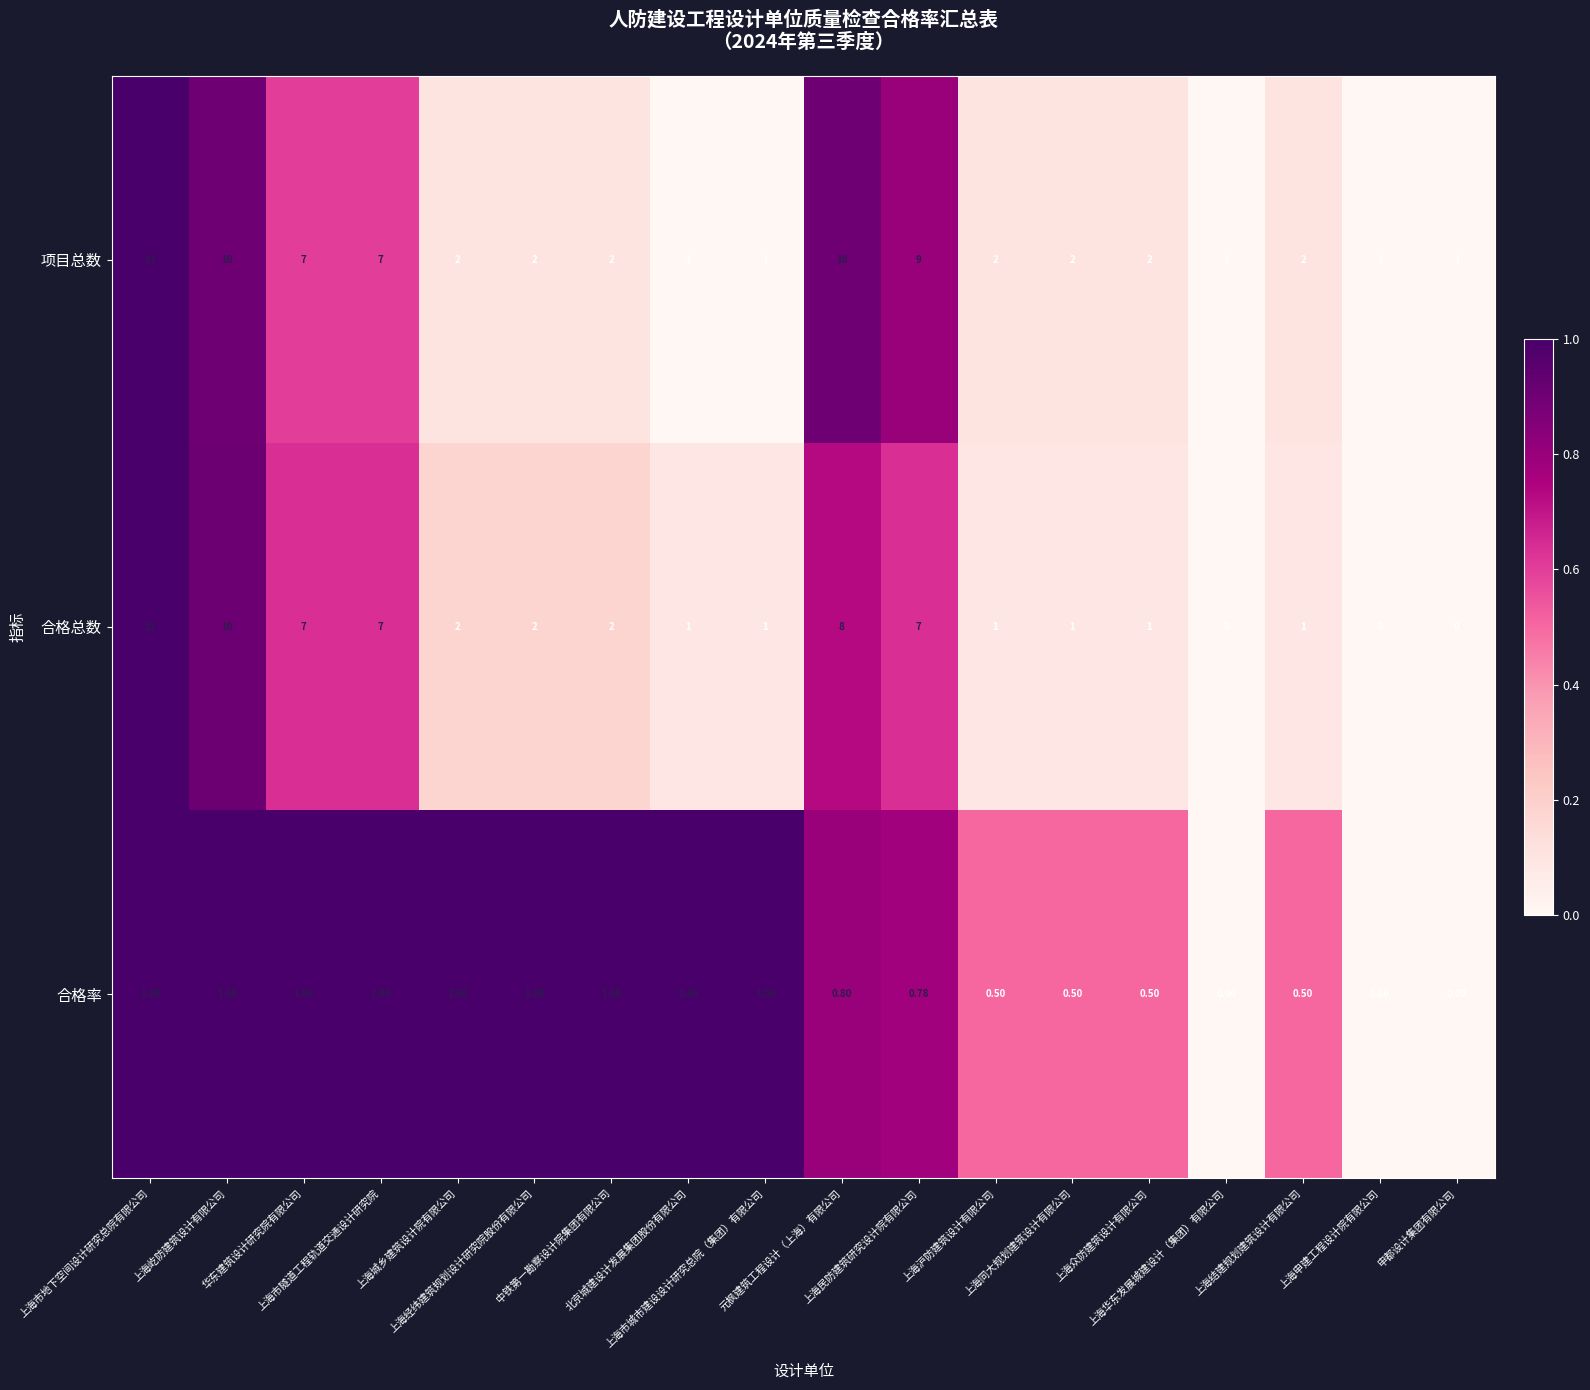

Which series has the largest total across all categories?

项目总数